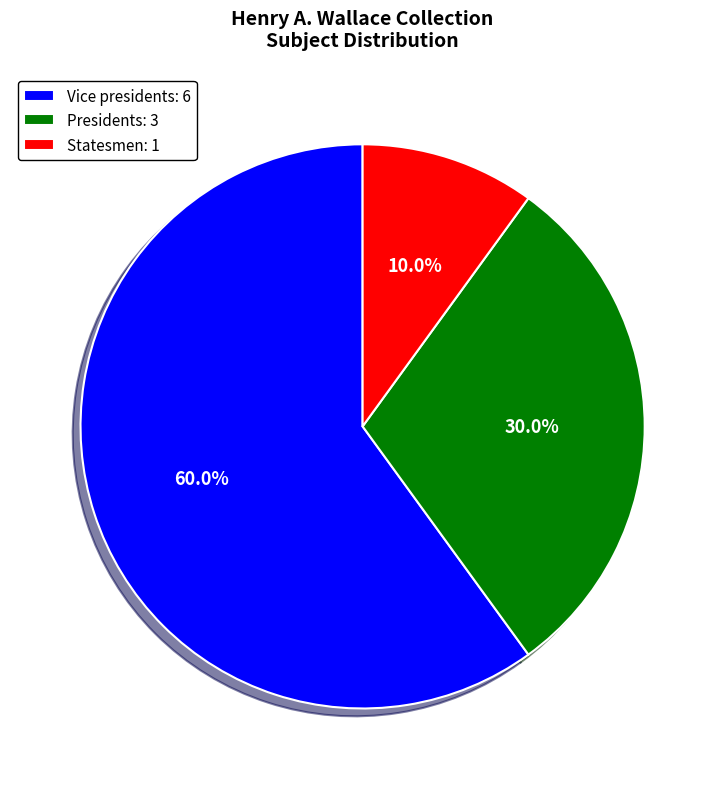

Which has a higher value, Statesmen: 1 or Presidents: 3?

Presidents: 3